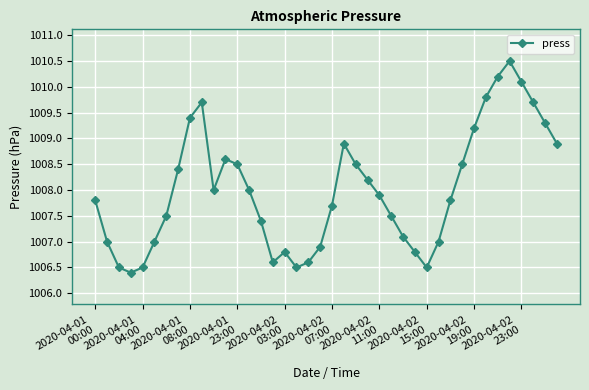

How many interior local valleys (lower than both neighbors) does the data have?

5